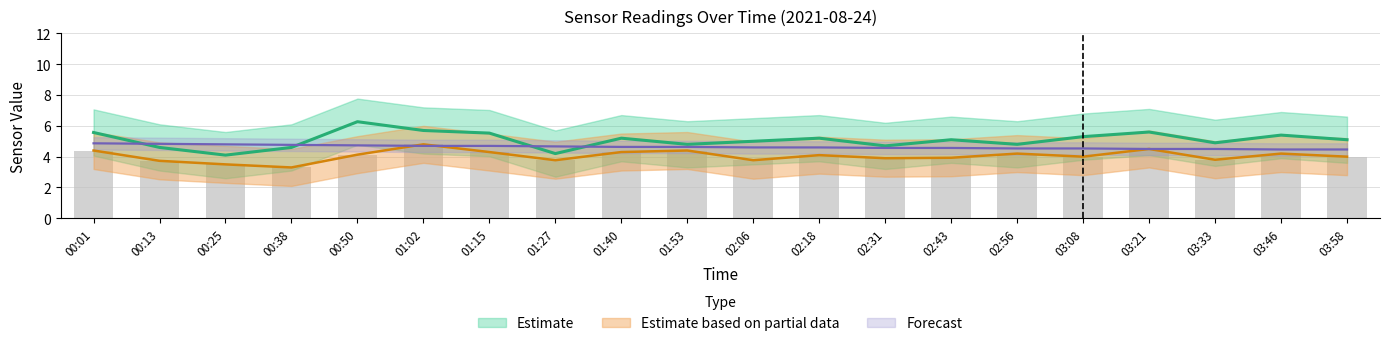

Is it true that SDS_P1 equals 2.3 at 00:01?

False